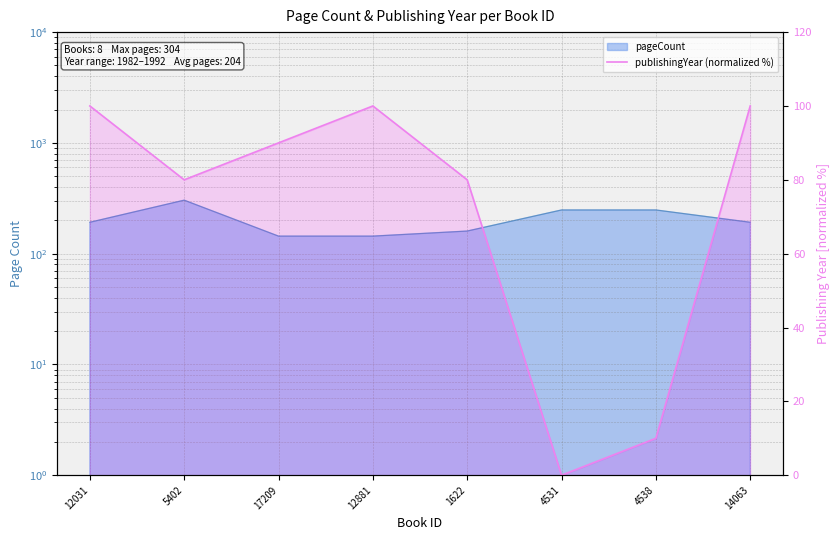

True or false: the data shows 0 at 4531.

True